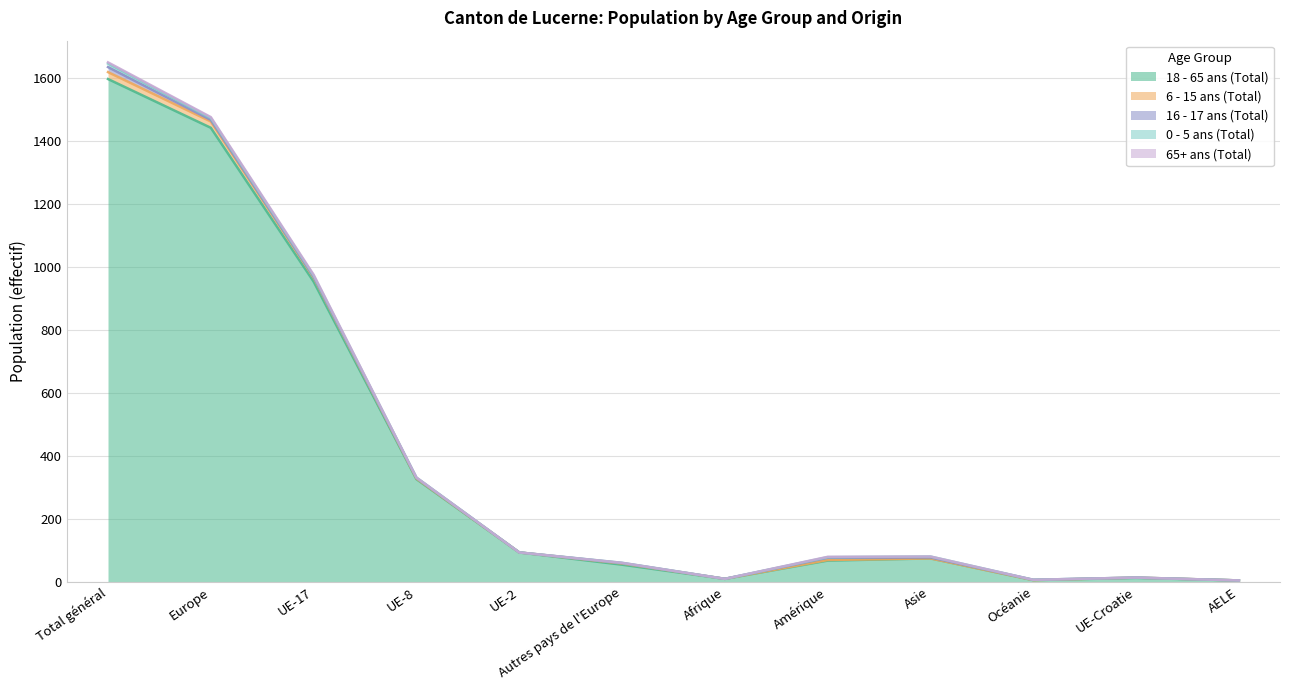

True or false: 65+ ans (Total) has a value of 2 at Autres pays de l'Europe.

False